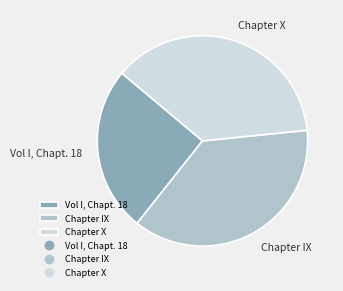

Approximately how many times larger is the value at Chapter X compared to Vol I, Chapt. 18?

1.5